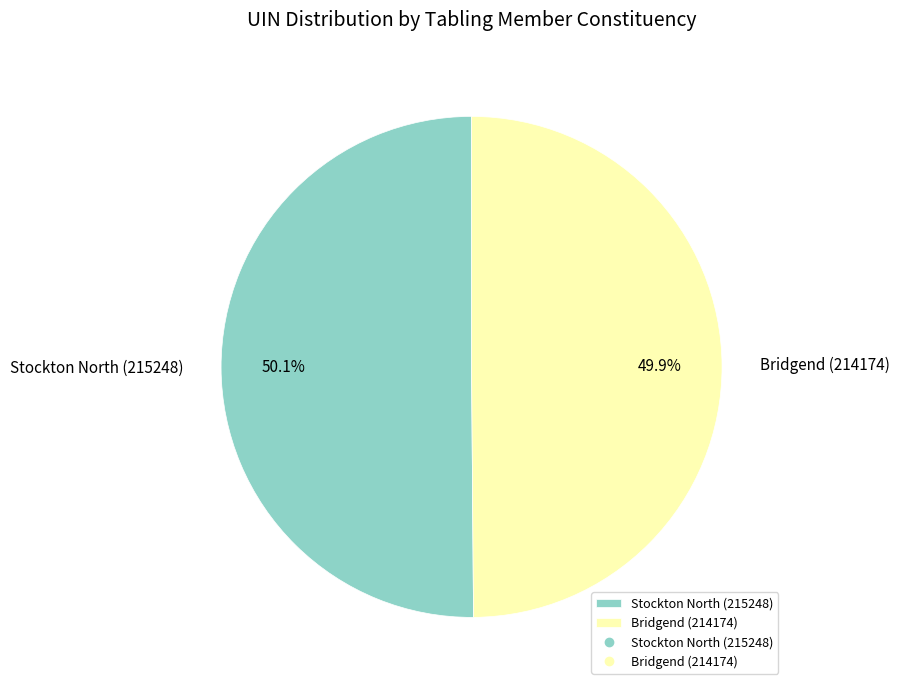

Approximately how many times larger is the value at Stockton North (215248) compared to Bridgend (214174)?

1.0